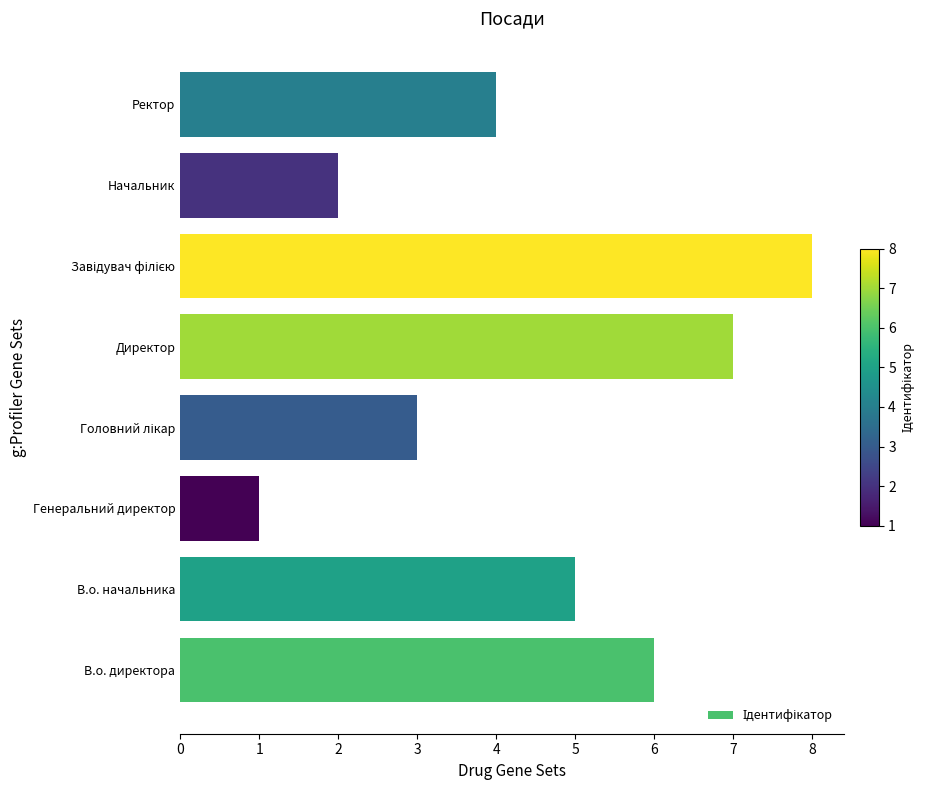

Are the bars grouped side by side (vs. stacked)?

No